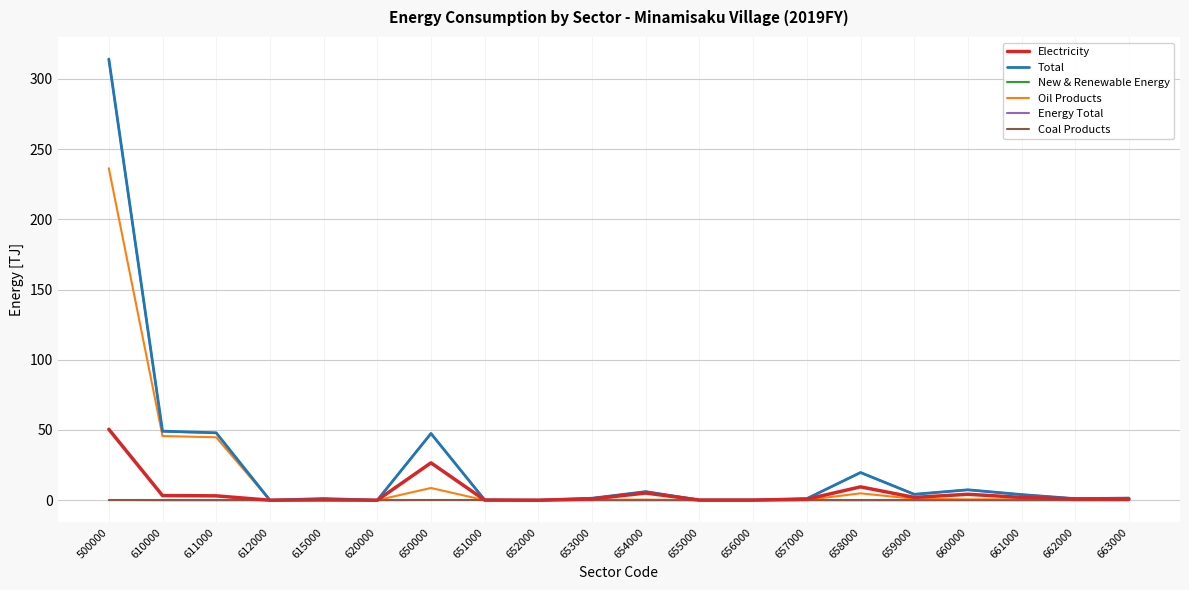

How many lines are shown in the chart?

6